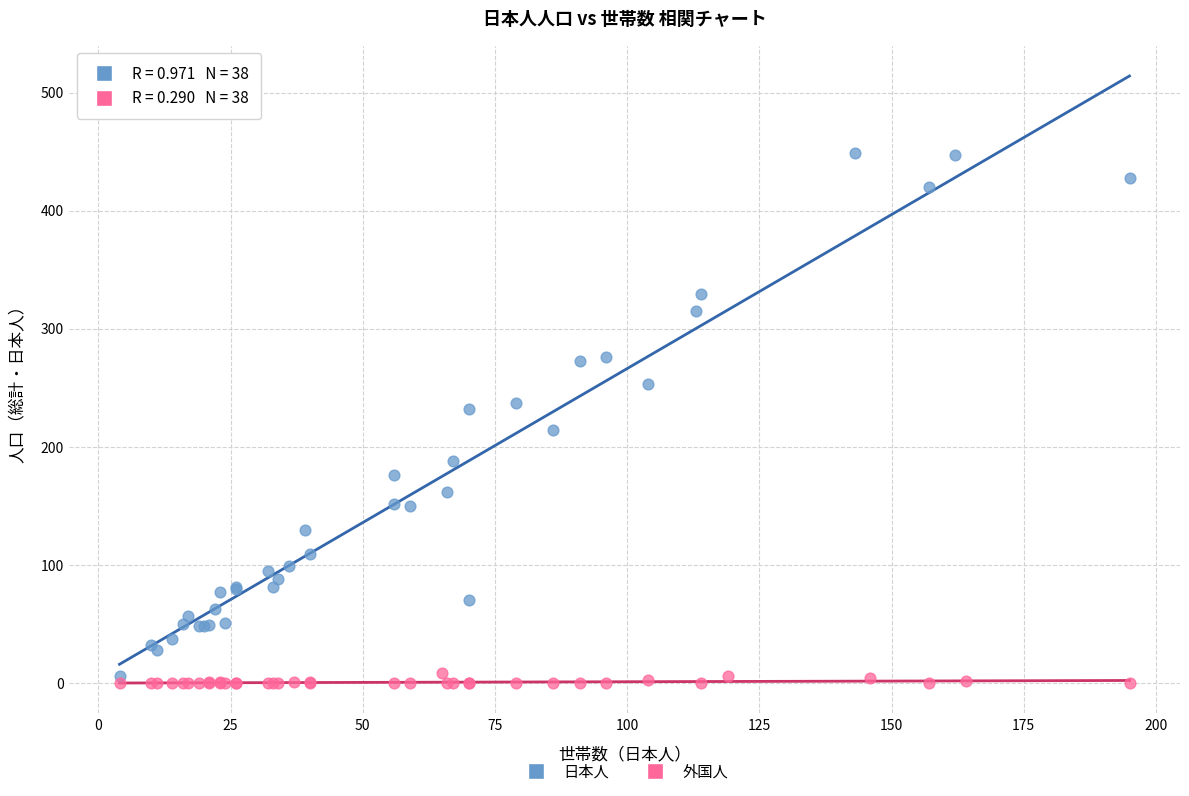

What are all the series names shown in the legend?

日本人, 外国人